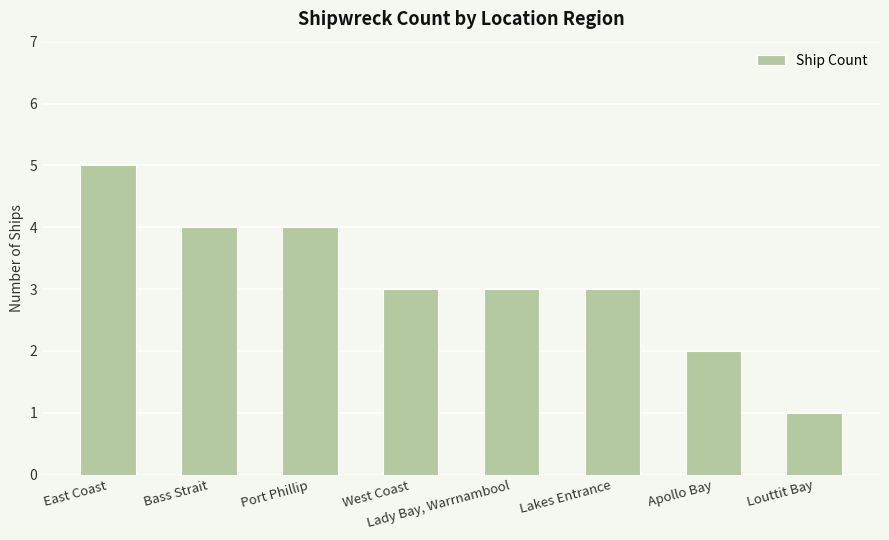

What is the label of the 1st bar from the right?

Louttit Bay